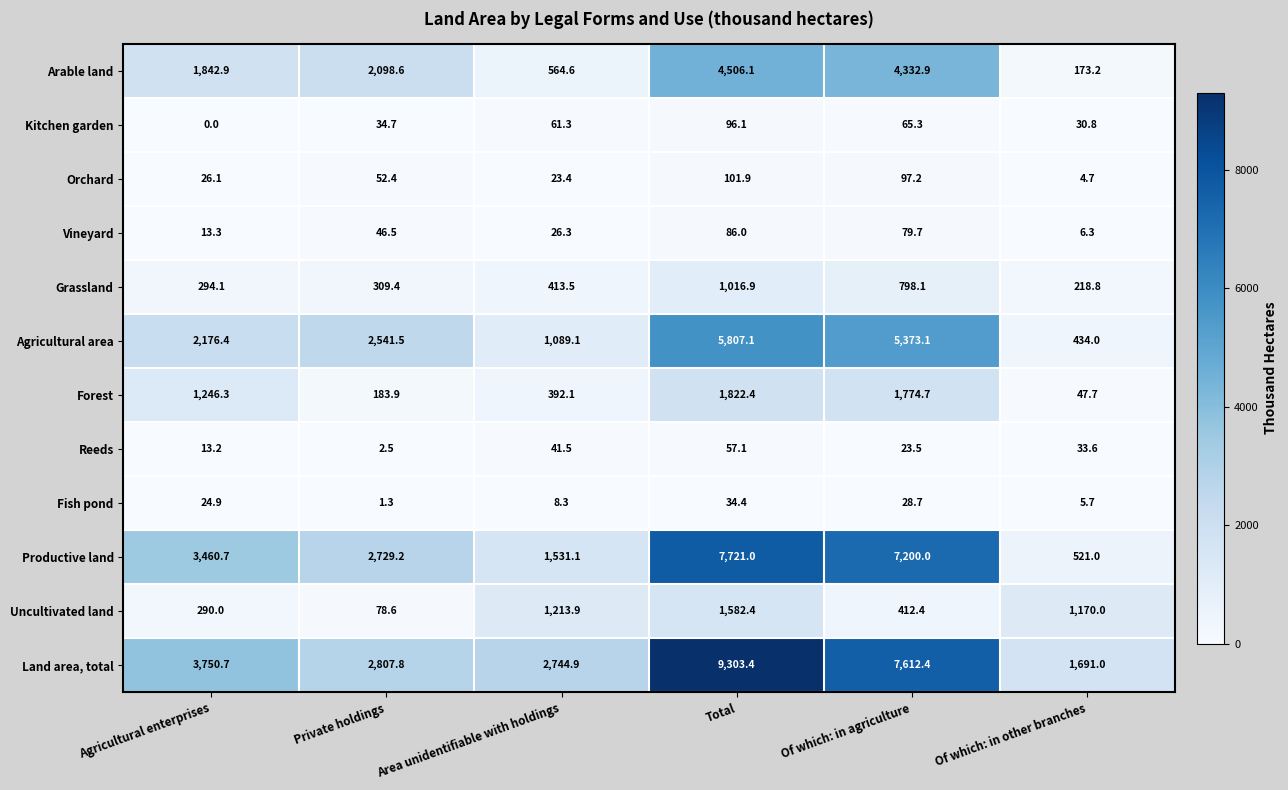

Where is Forest nearest to the value 935?

Agricultural enterprises